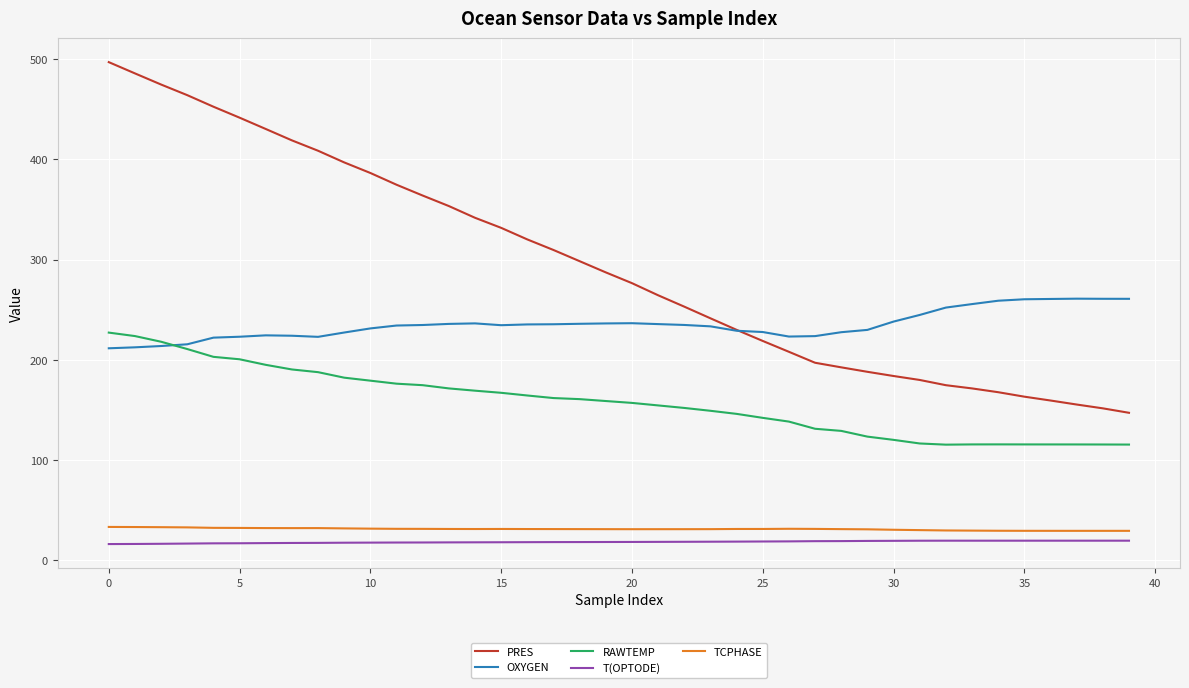

True or false: TCPHASE and RAWTEMP cross at least once.

False